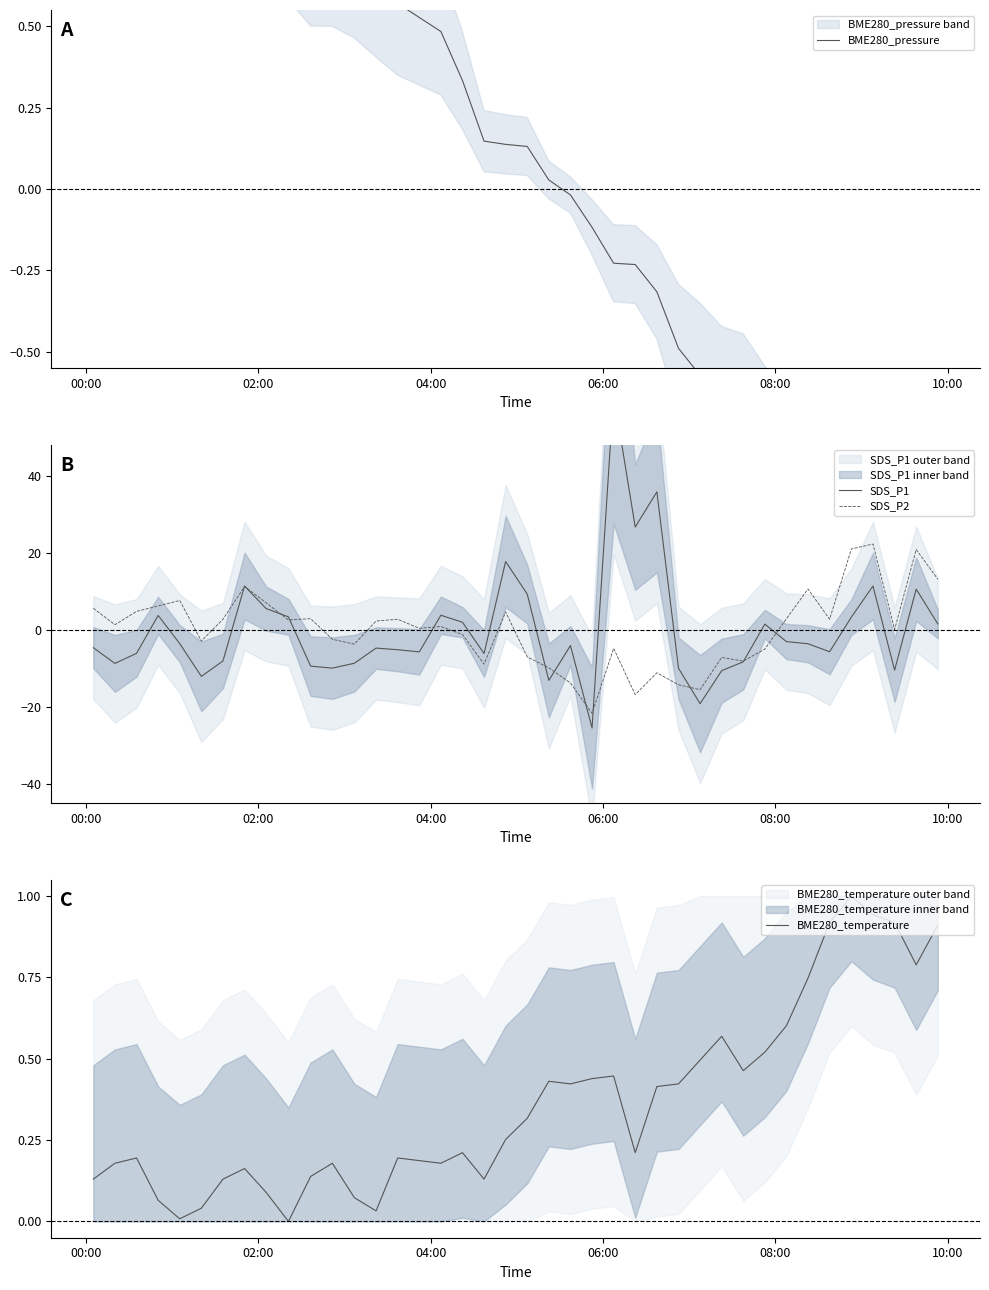

What is the maximum value for SDS_P2?

22.2